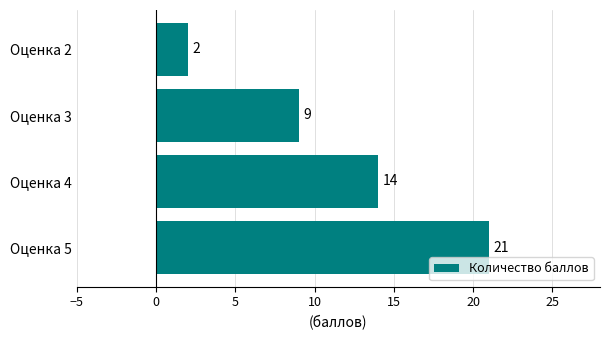

Rank the categories by value from highest to lowest.

Оценка 5, Оценка 4, Оценка 3, Оценка 2